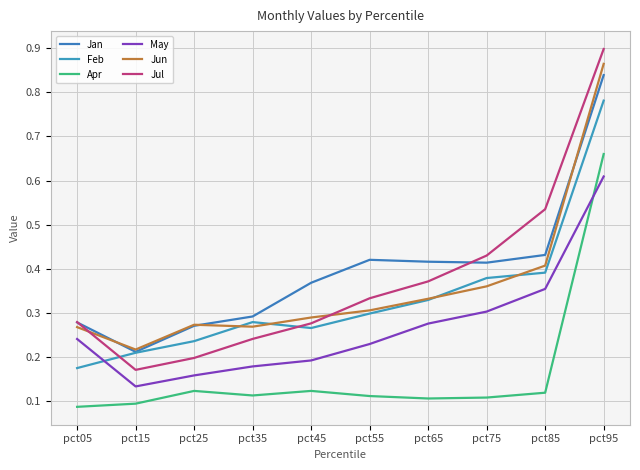

In Feb, how many points are higher than both neighbors (excluding endpoints)?

1